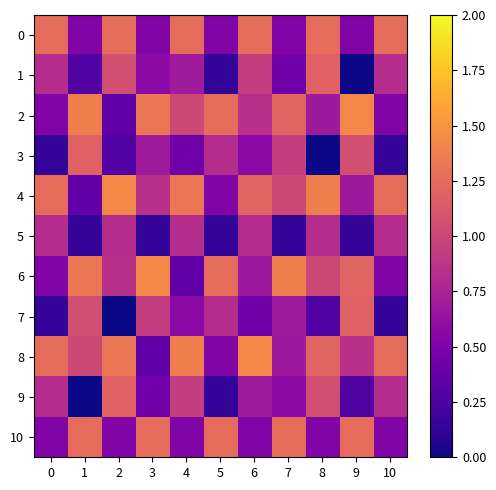

At which category does the chart reach its minimum across all series?

9